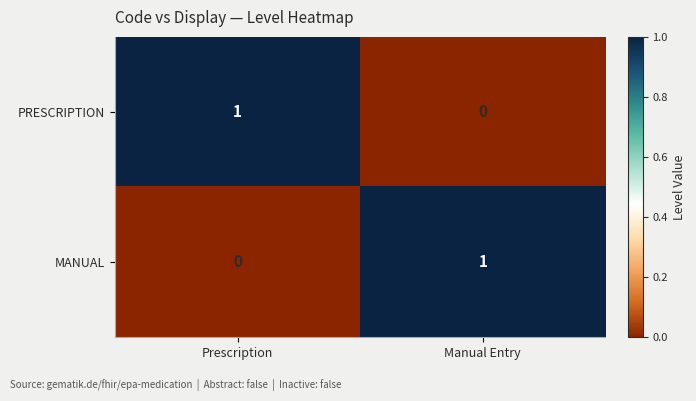

What is the total value across all series at Prescription?

1